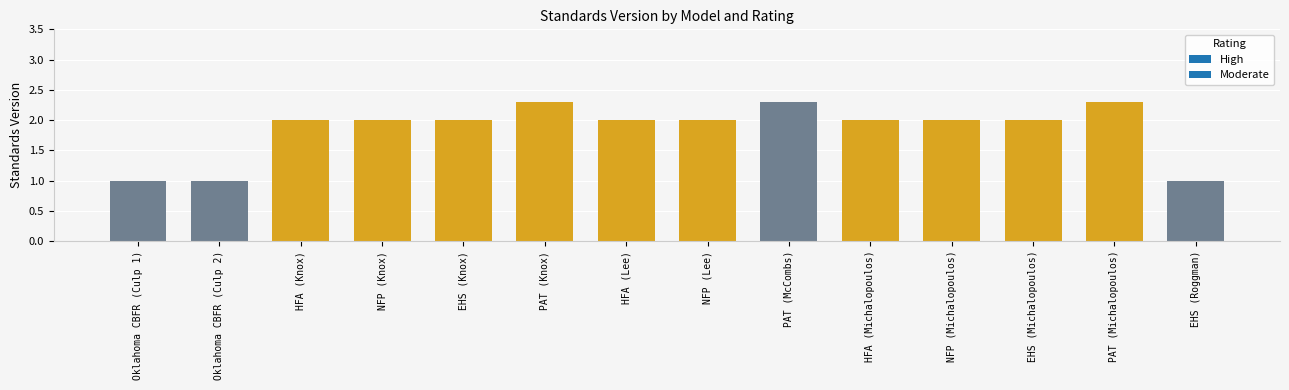

What is the change in value from Oklahoma CBFR (Culp 1) to PAT (McCombs)?

+1.3